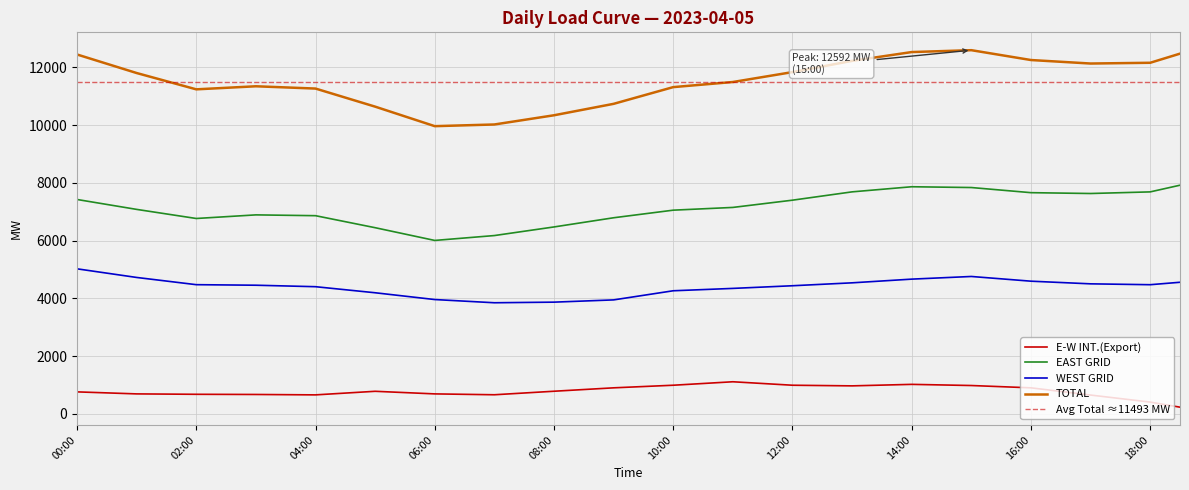

What is the total value across all series at 01:00?

24292.0